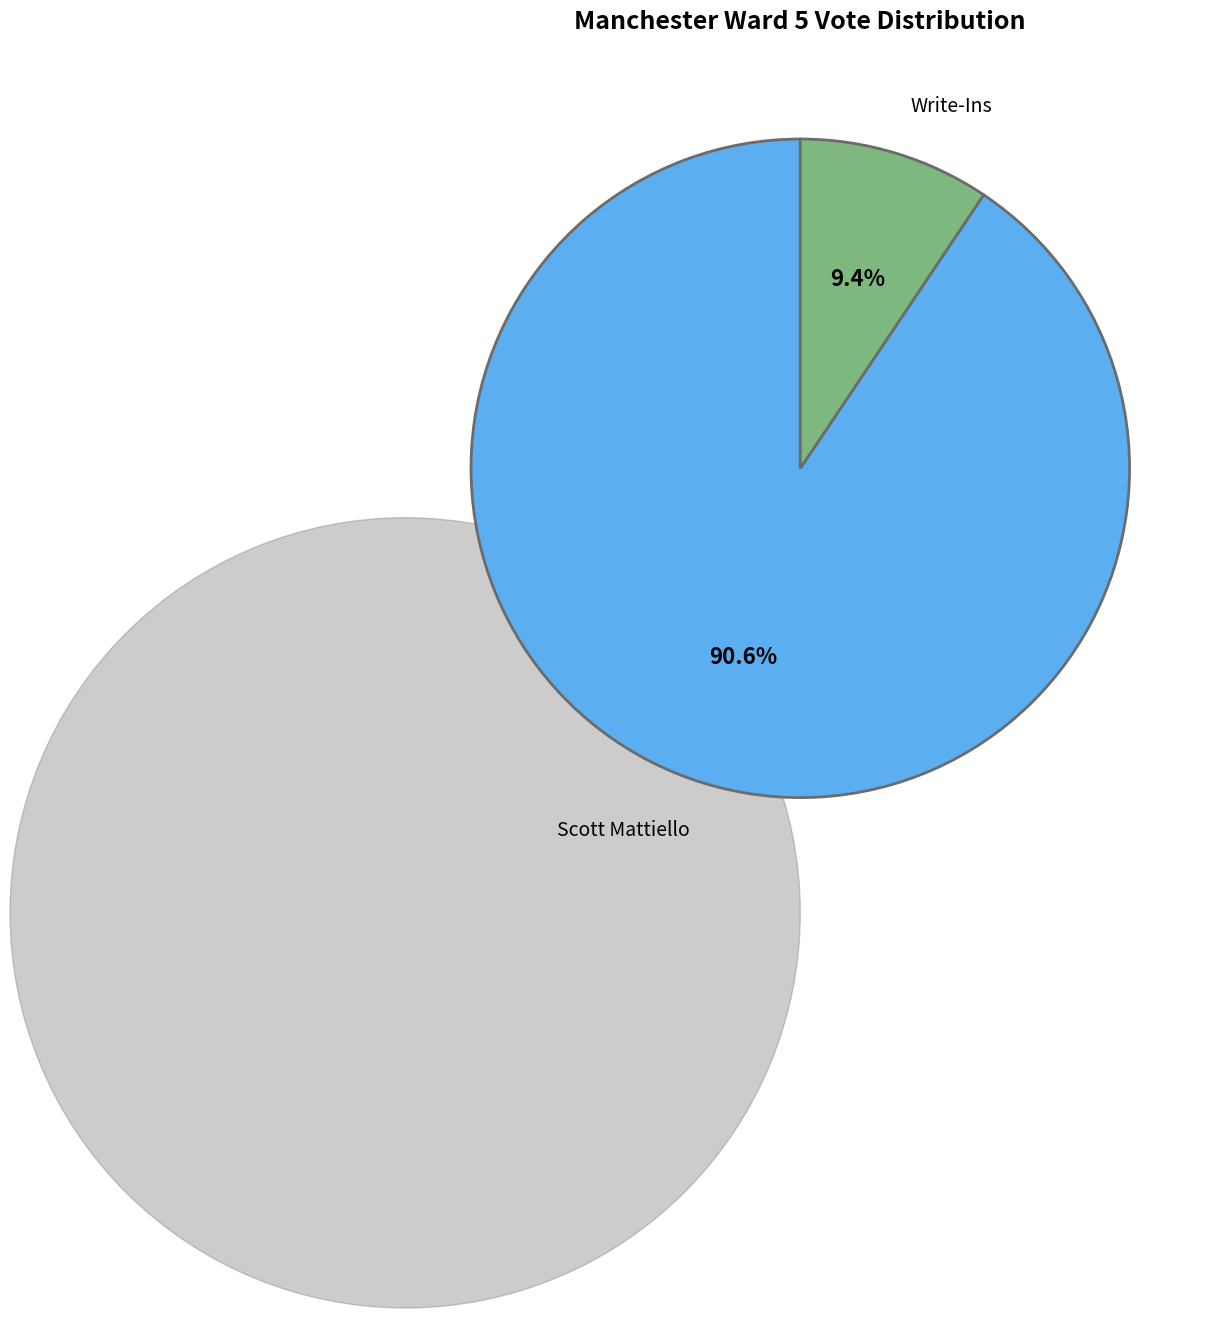

Is there any slice that represents more than half of the pie?

Yes